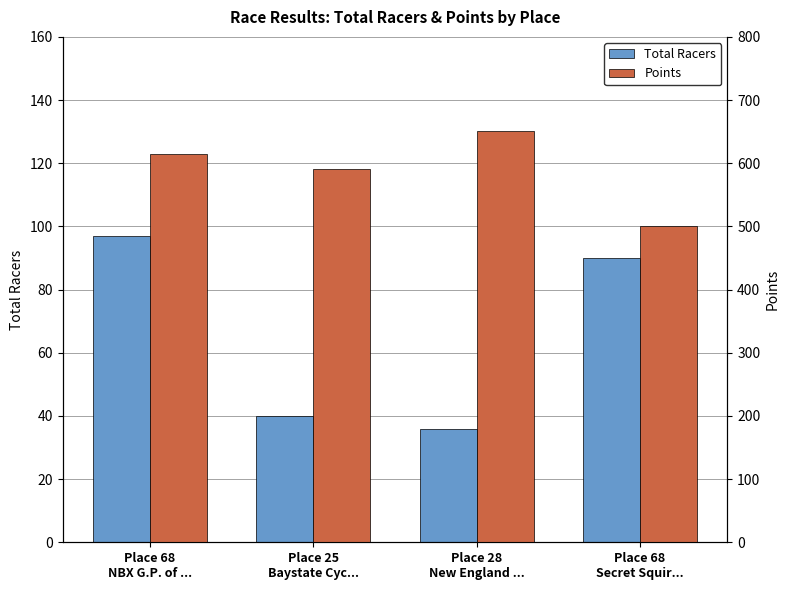

Reading right to left, transcribe all the data shown in this chart.

Total Racers: 90.0	36.0	40.0	97.0
Points: 500.0	650.8	590.2	614.9